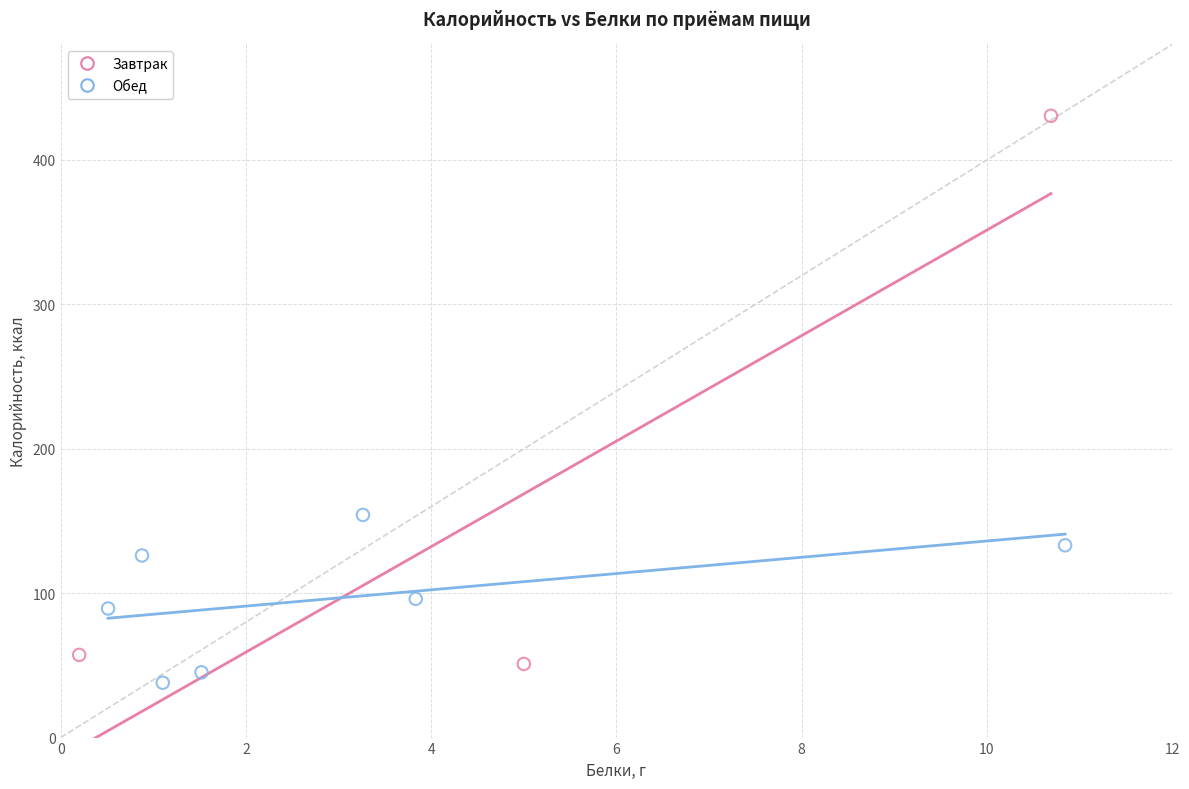

Which series reaches the maximum Y coordinate?

Завтрак